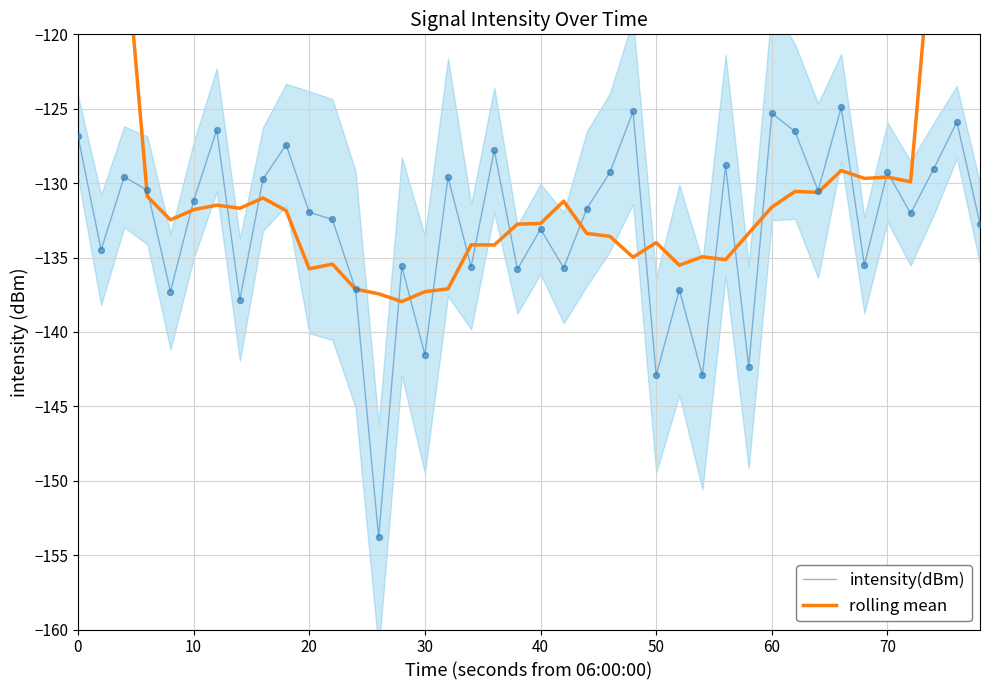

Which series reaches the minimum Y coordinate?

intensity(dBm)